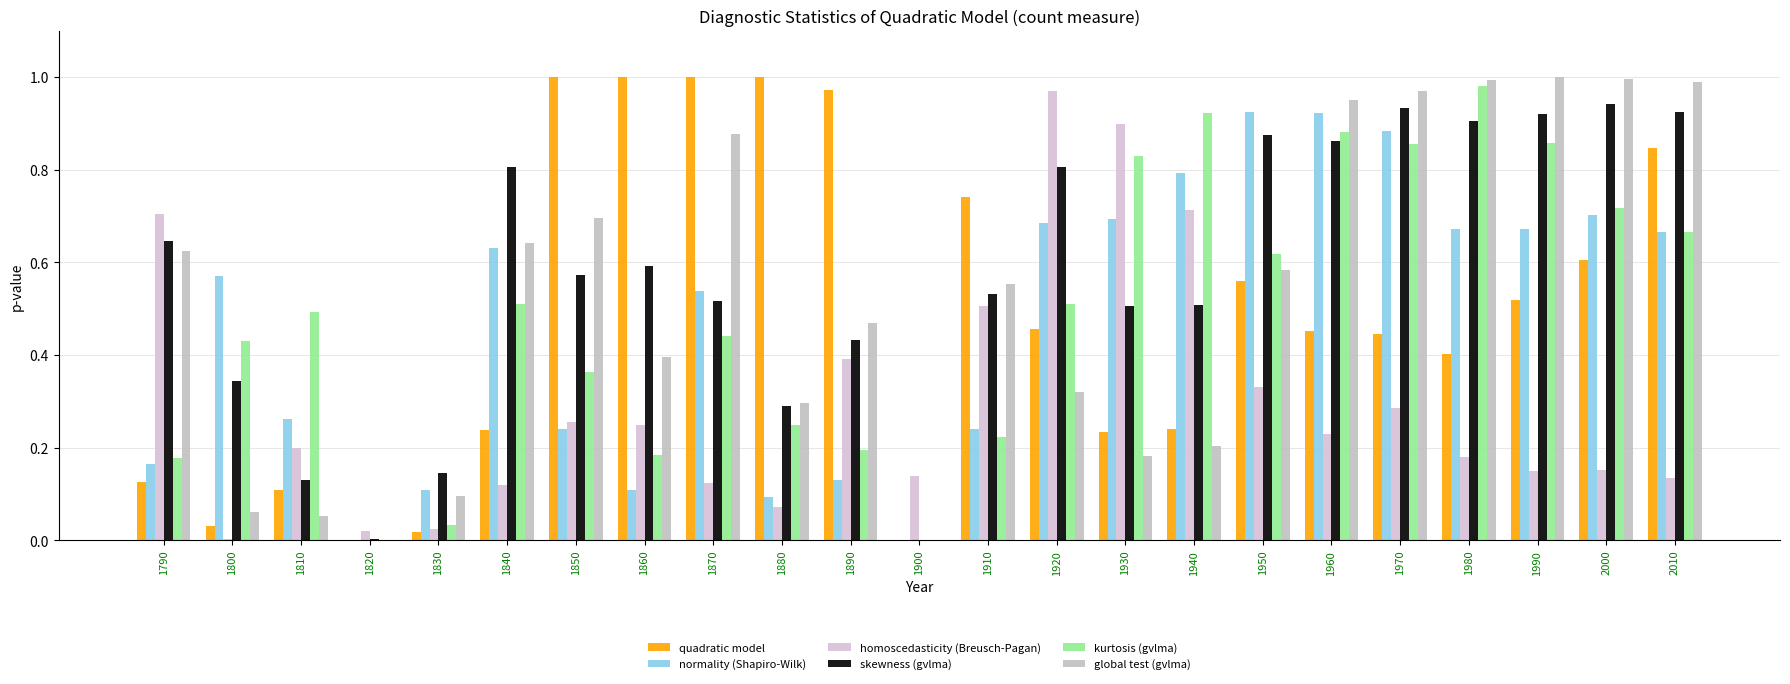

How many series are shown in this chart?

6